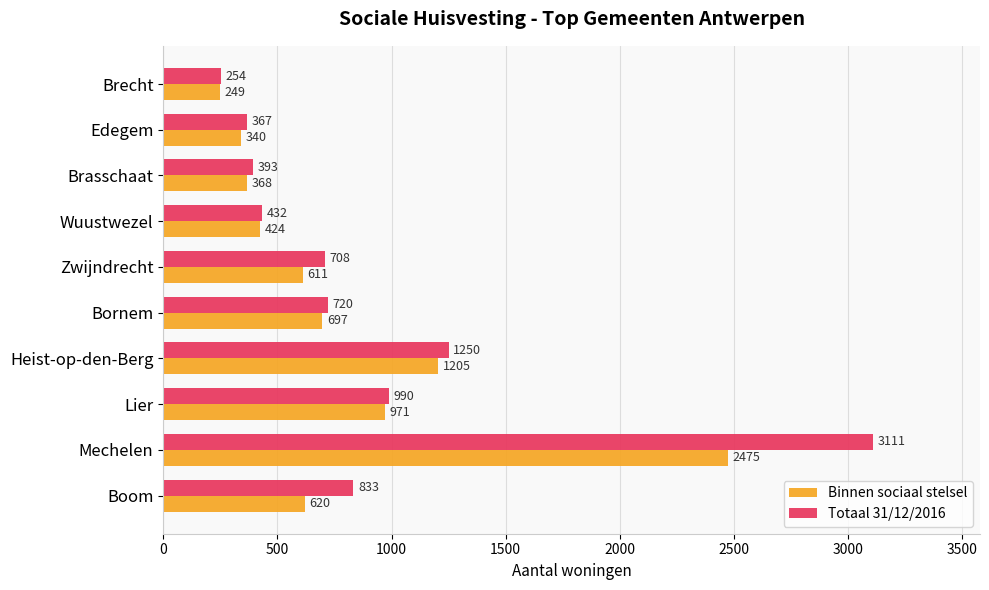

What is the difference between the Binnen sociaal stelsel values at Bornem and Edegem?

357